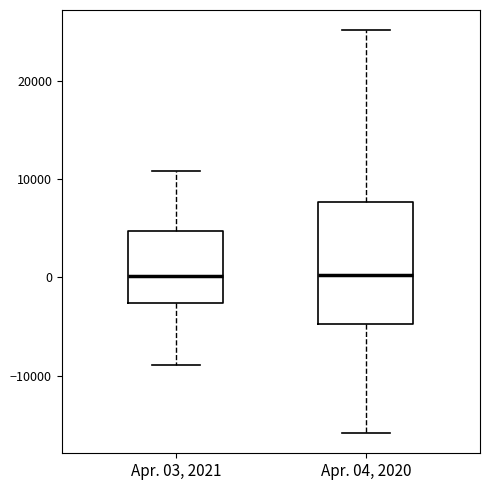

Which box is the tallest, from its lower edge to its upper edge?

Apr. 04, 2020